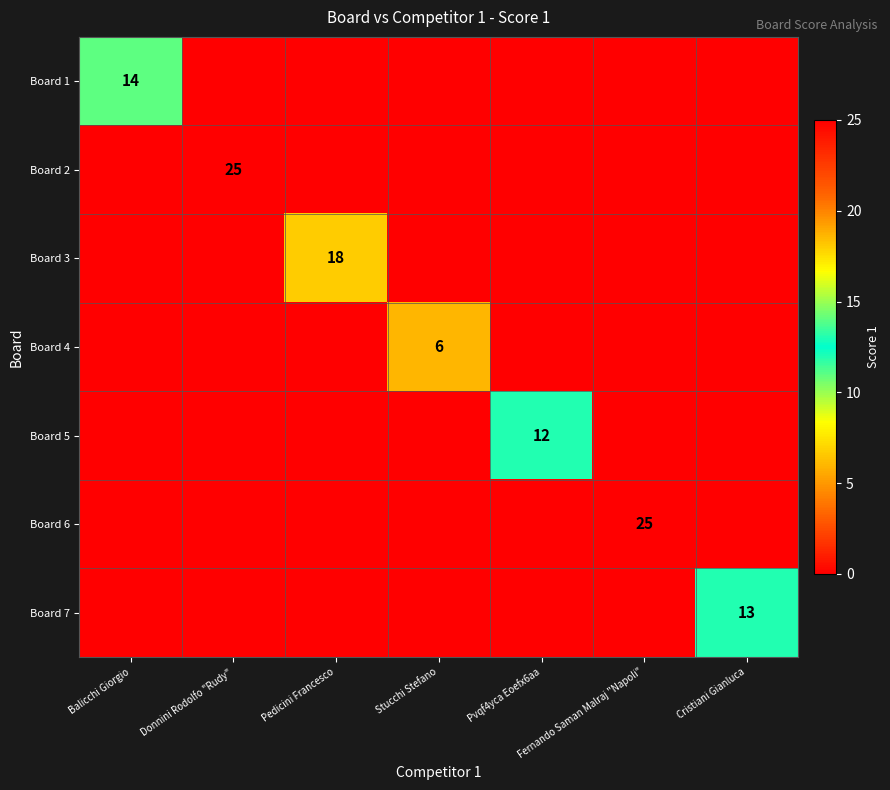

List the series in order of their peak value, highest first.

Board 2, Board 6, Board 3, Board 1, Board 7, Board 5, Board 4